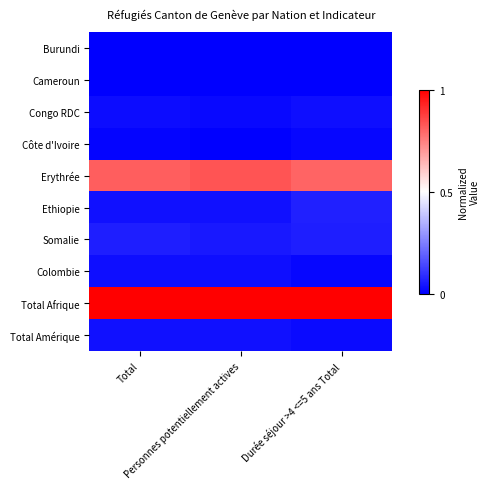

At which category is the sum across all series the highest?

Durée séjour >4 <=5 ans Total